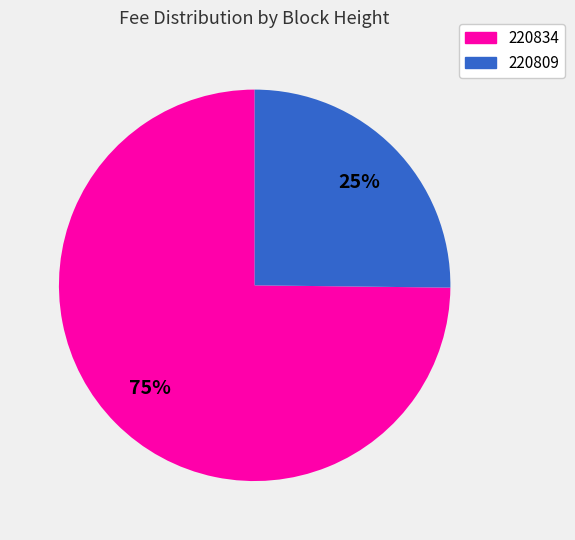

Between 220809 and 220834, which is larger?

220834